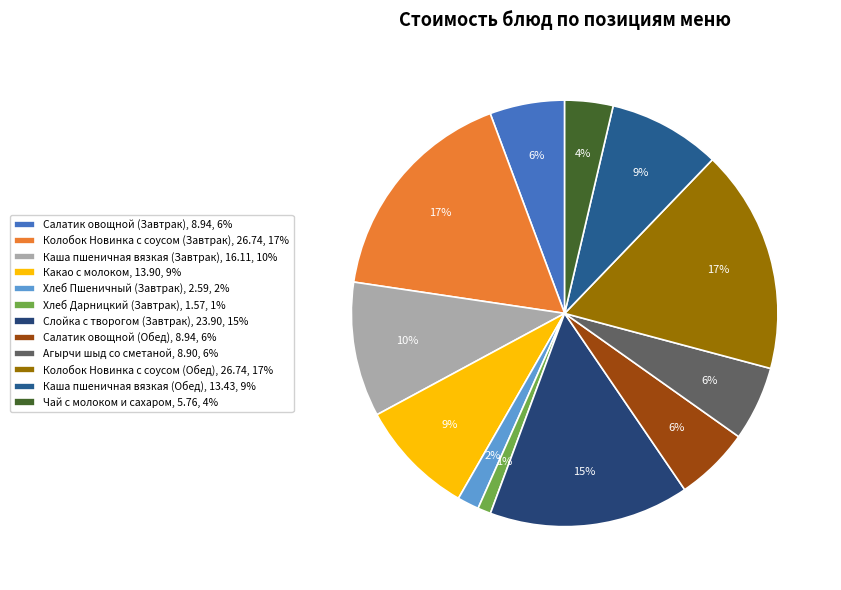

Combined, do Слойка с творогом (Завтрак) and Чай с молоком и сахаром account for over 50%?

No